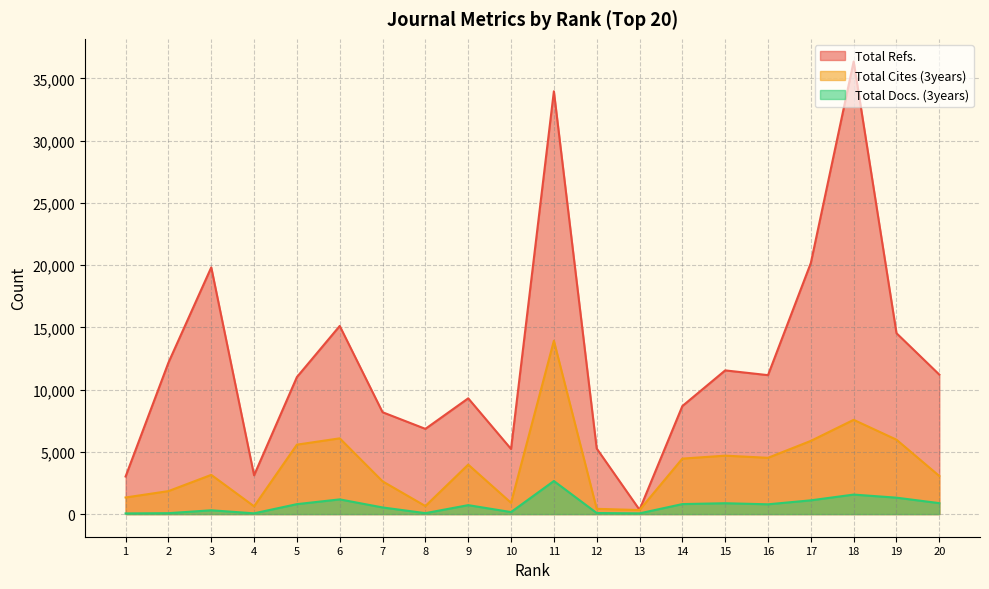

True or false: Total Cites (3years) and Total Docs. (3years) cross at least once.

False